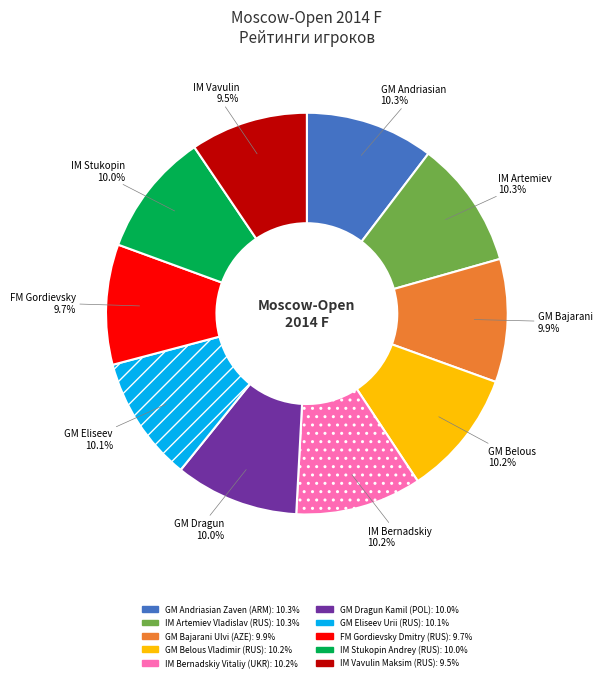

How many segments does this pie chart have?

10